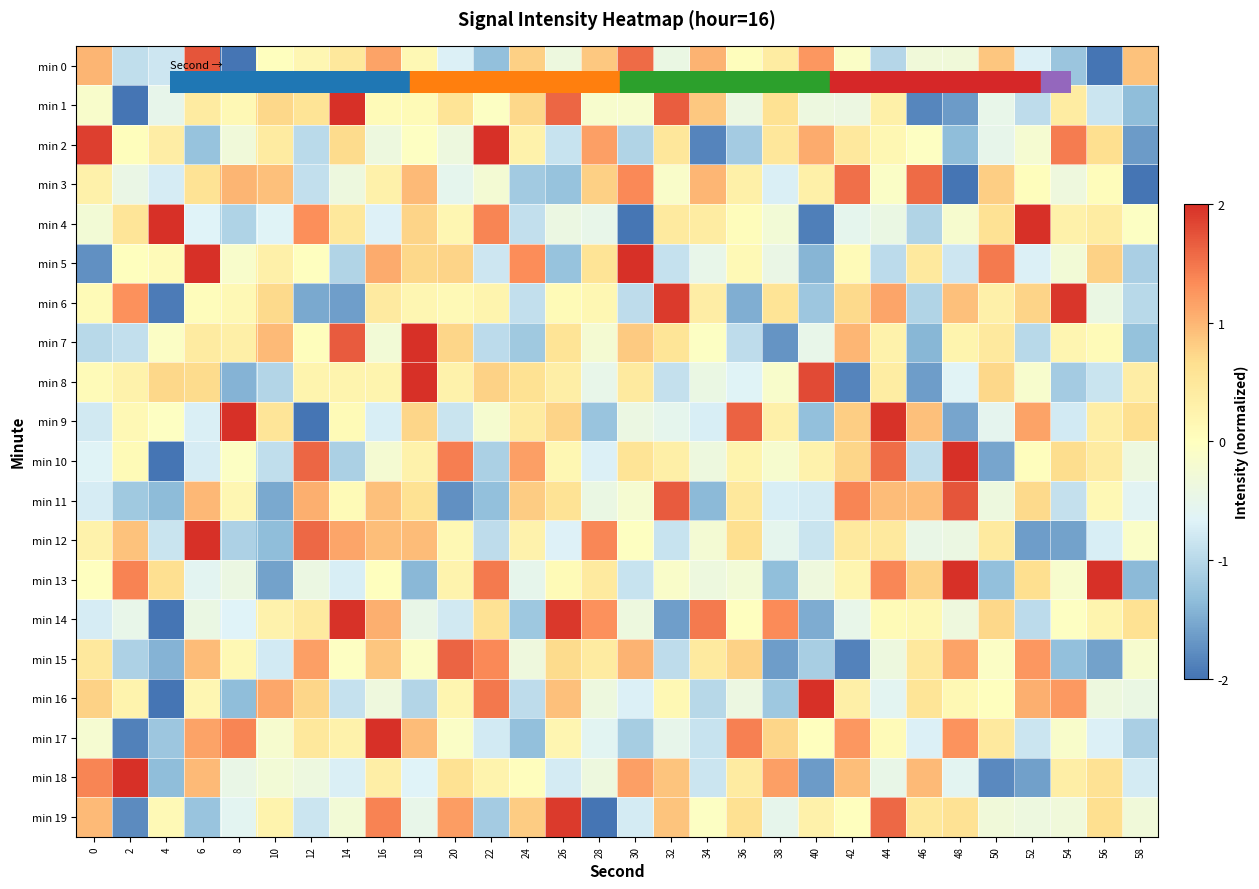

What is the spread (max minus min) of values at 10?

2.7